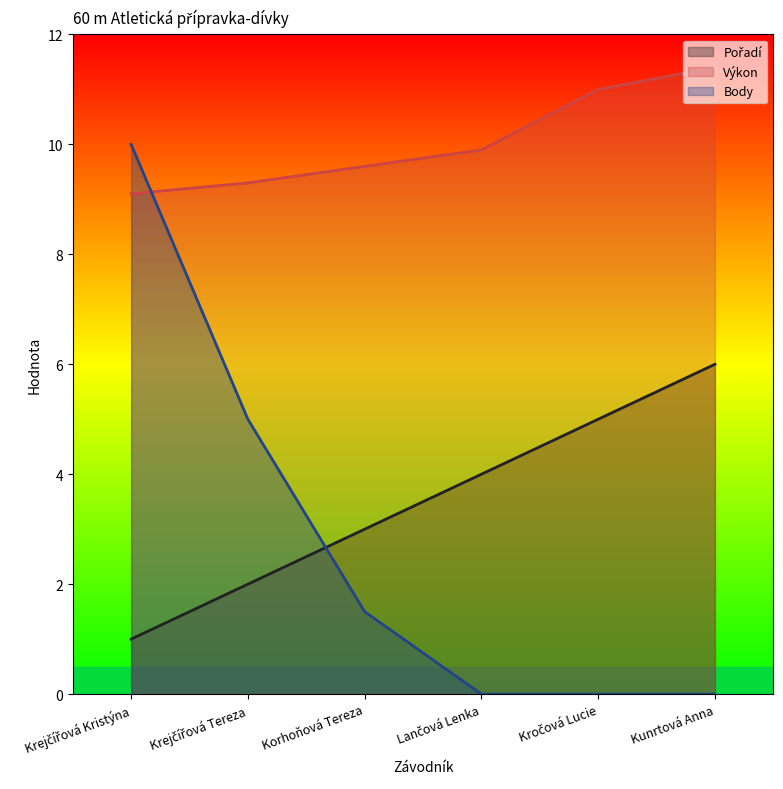

True or false: Výkon and Pořadí cross at least once.

False